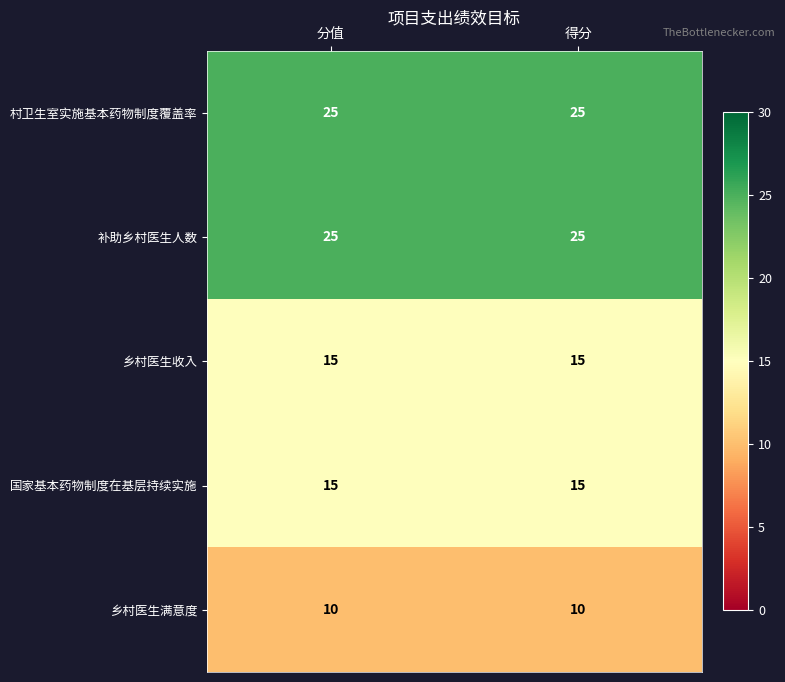

Is the value of 国家基本药物制度在基层持续实施 at 得分 greater than the value of 乡村医生满意度 at 分值?

Yes